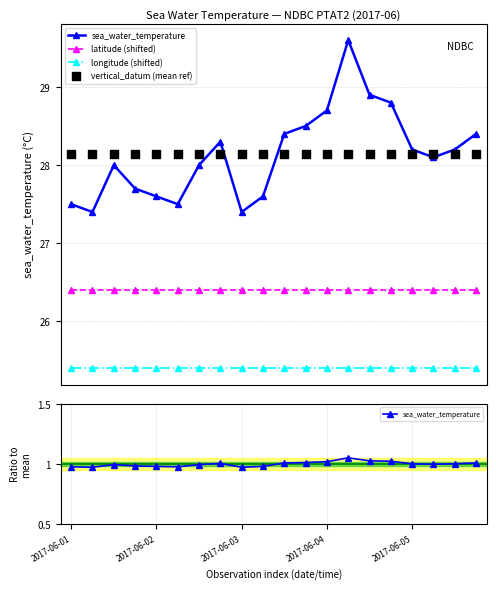

Which series has the largest total across all categories?

vertical_datum (mean ref)